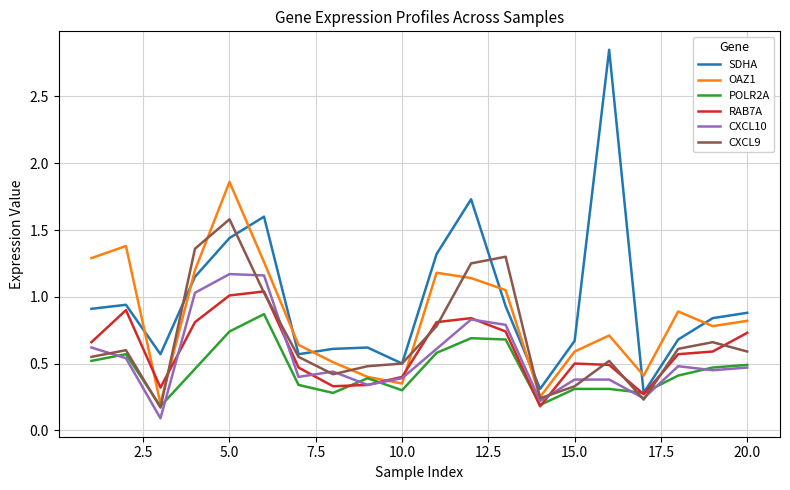

Which series has the largest range (max minus min)?

SDHA